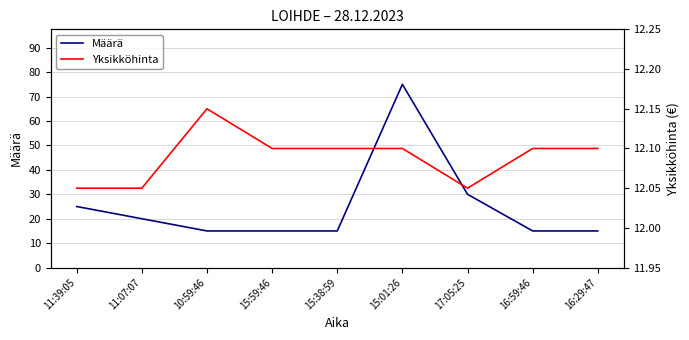

Which category has the lowest value in the Yksikköhinta series?

11:39:05